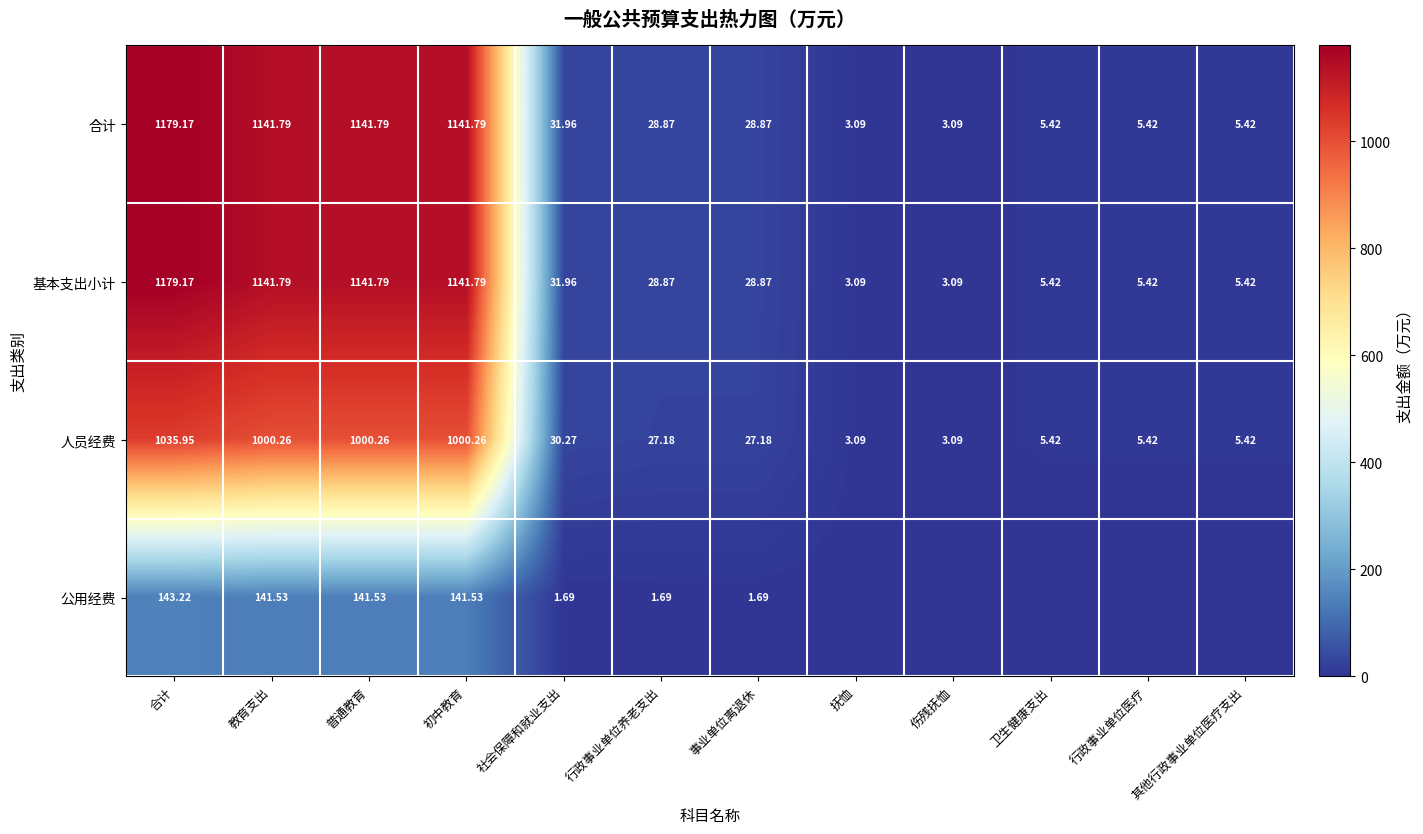

What is the sum of the 人员经费 values at 其他行政事业单位医疗支出 and 初中教育?

1005.7